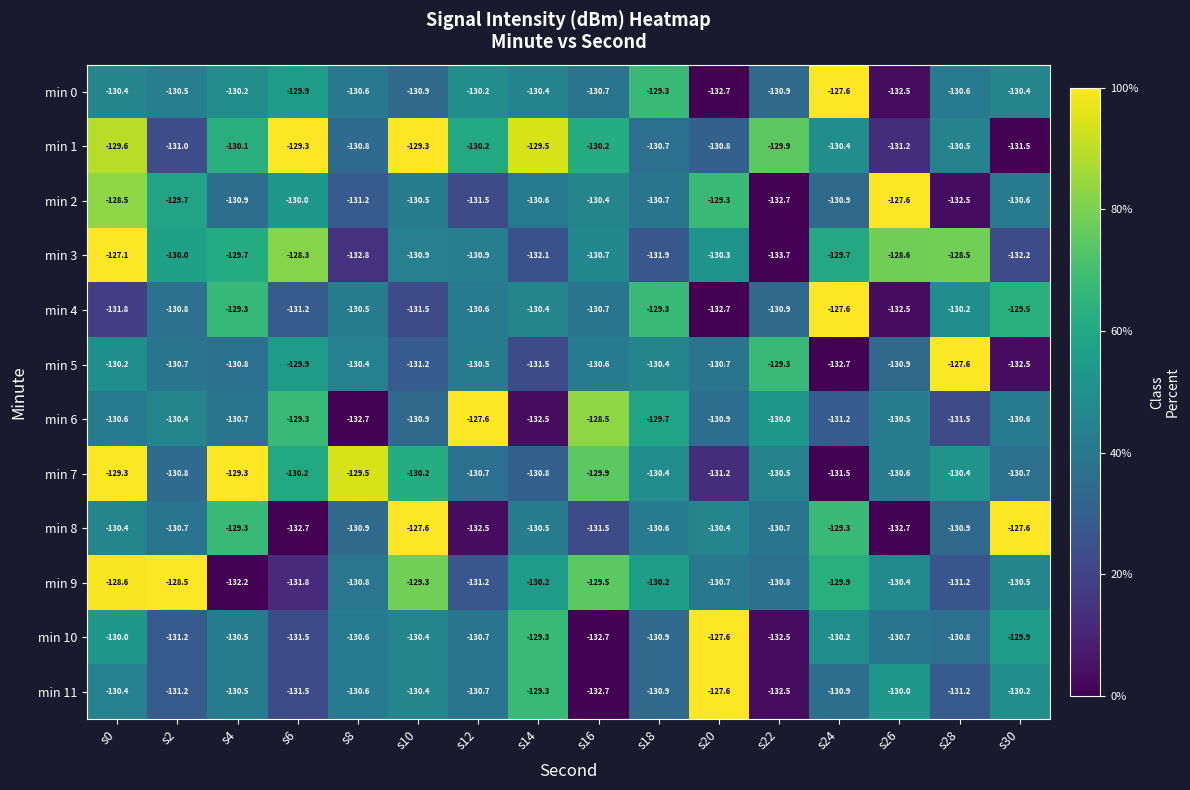

What is the difference between the maximum and minimum values in the min 7 series?

2.2